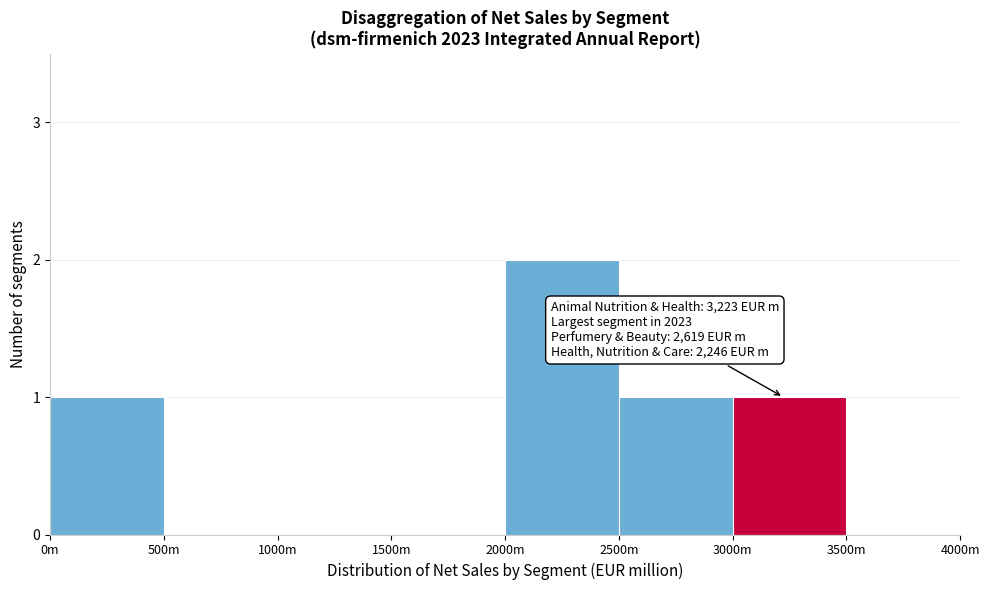

Reading right to left, list all the values displayed in this chart.

3500m=0	3000m=1	2500m=1	2000m=2	1500m=0	1000m=0	500m=0	0m=1